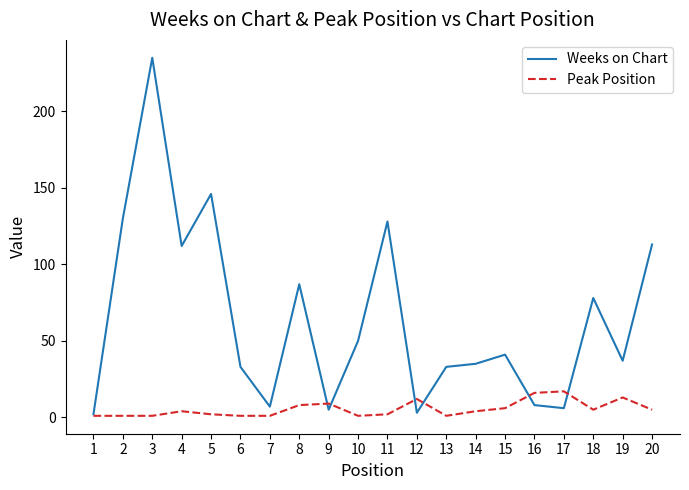

What is the difference between the maximum and minimum values in the Weeks on Chart series?

233